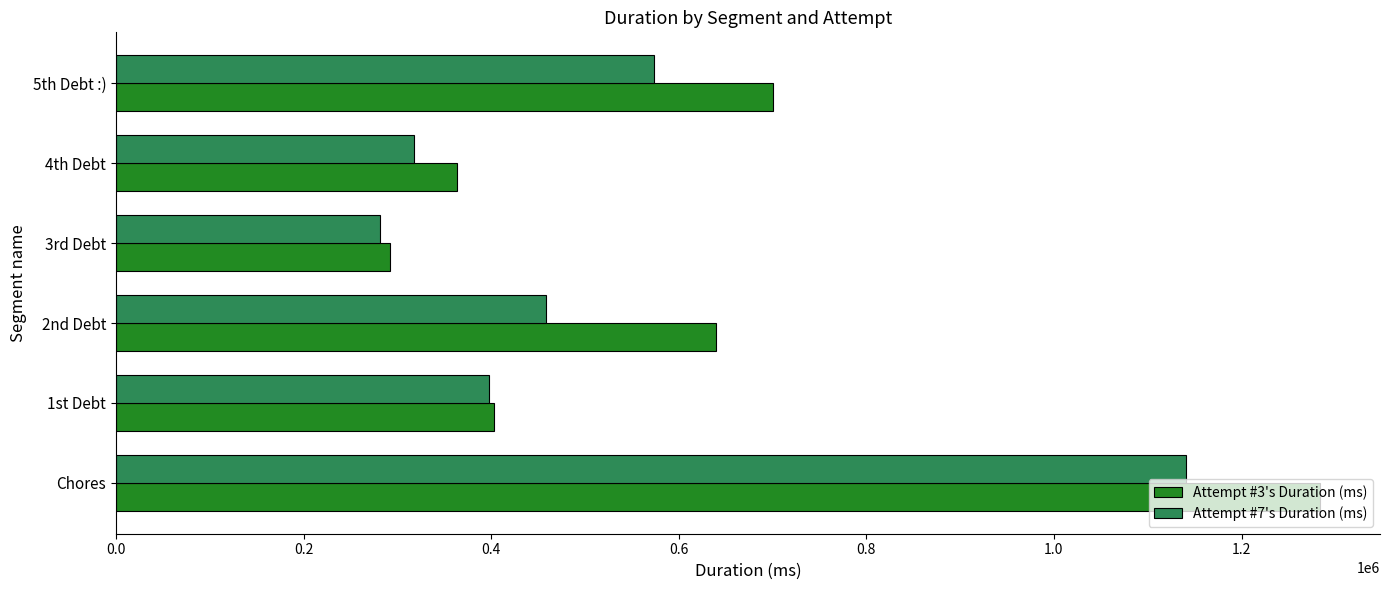

Which series has the largest total across all categories?

Attempt #3's Duration (ms)